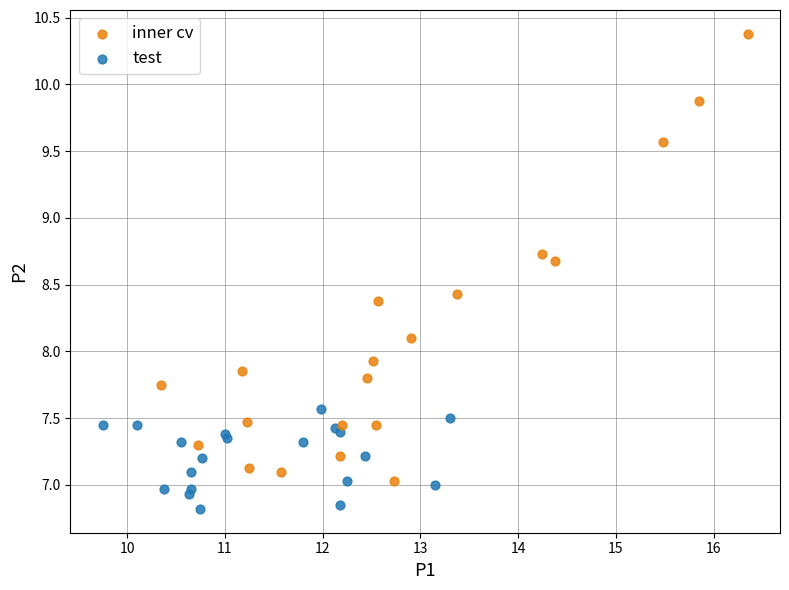

Which series contains the highest Y value?

inner cv